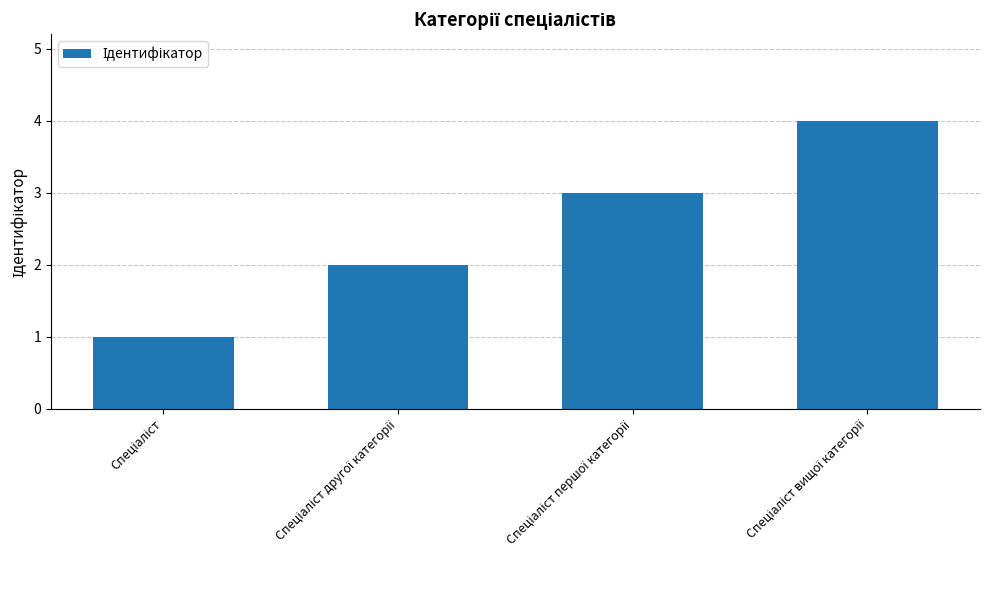

What is the smallest value displayed?

1